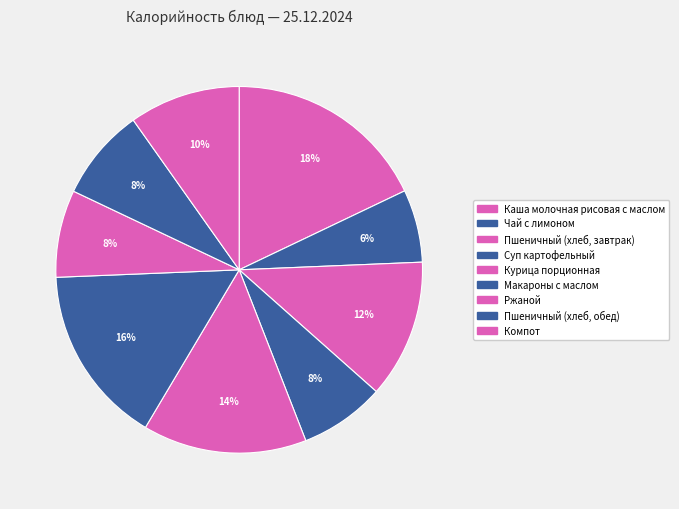

How many segments does this pie chart have?

9